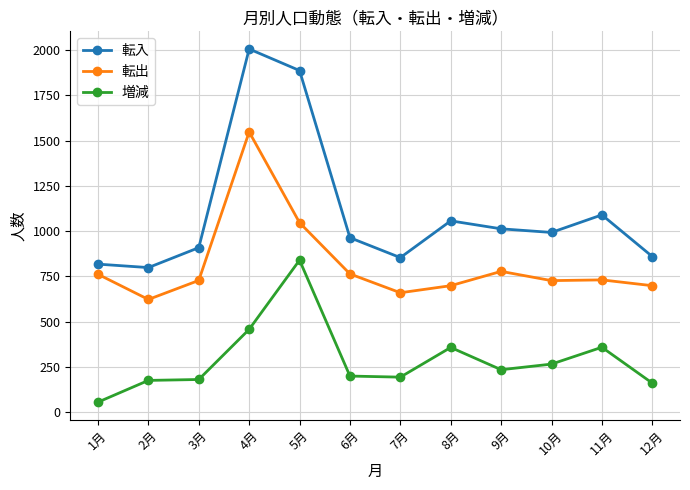

What position from the left is 7月?

7